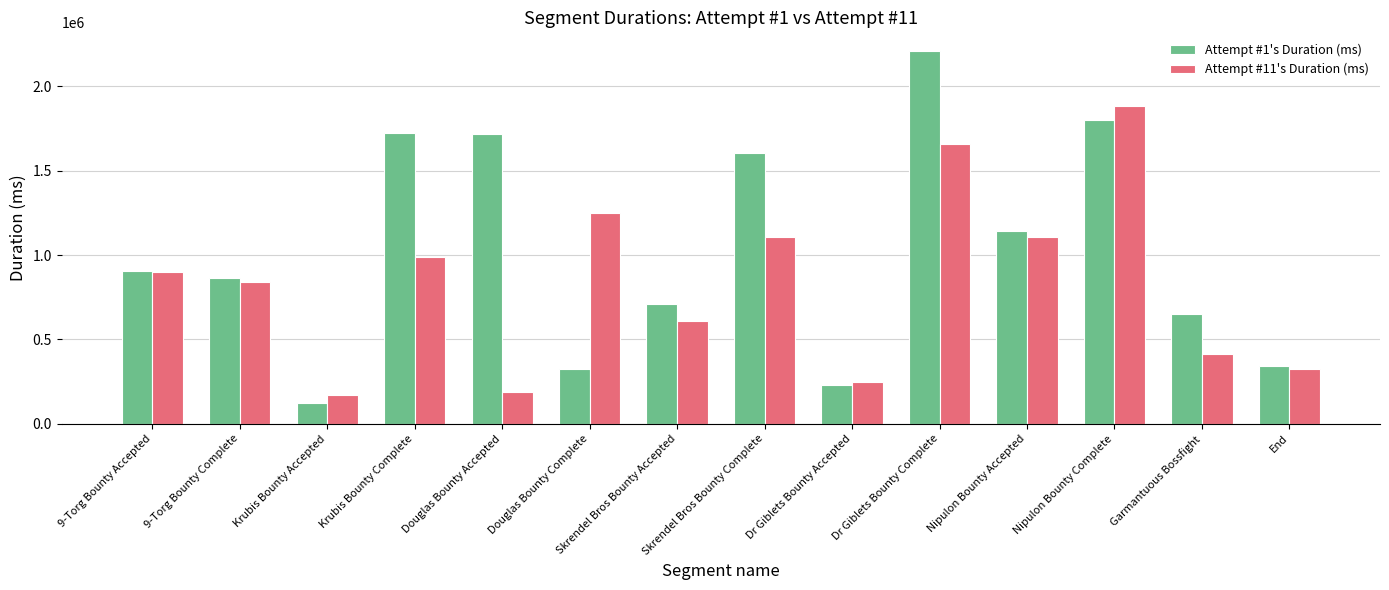

How many categories are shown in the chart?

14